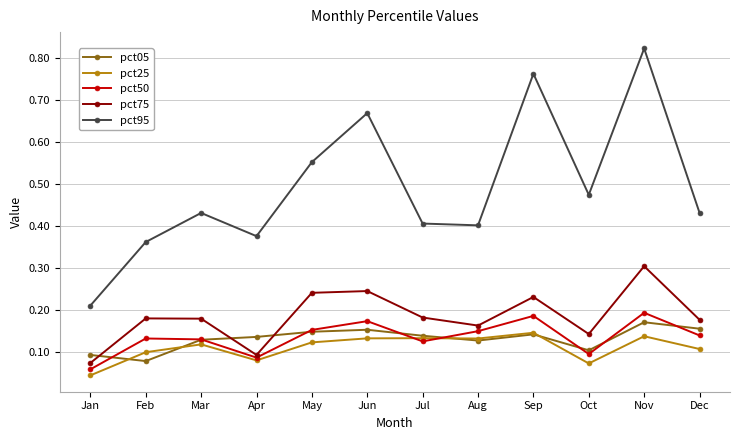

The pct75 series shows 0.1 at Jan. True or false?

True